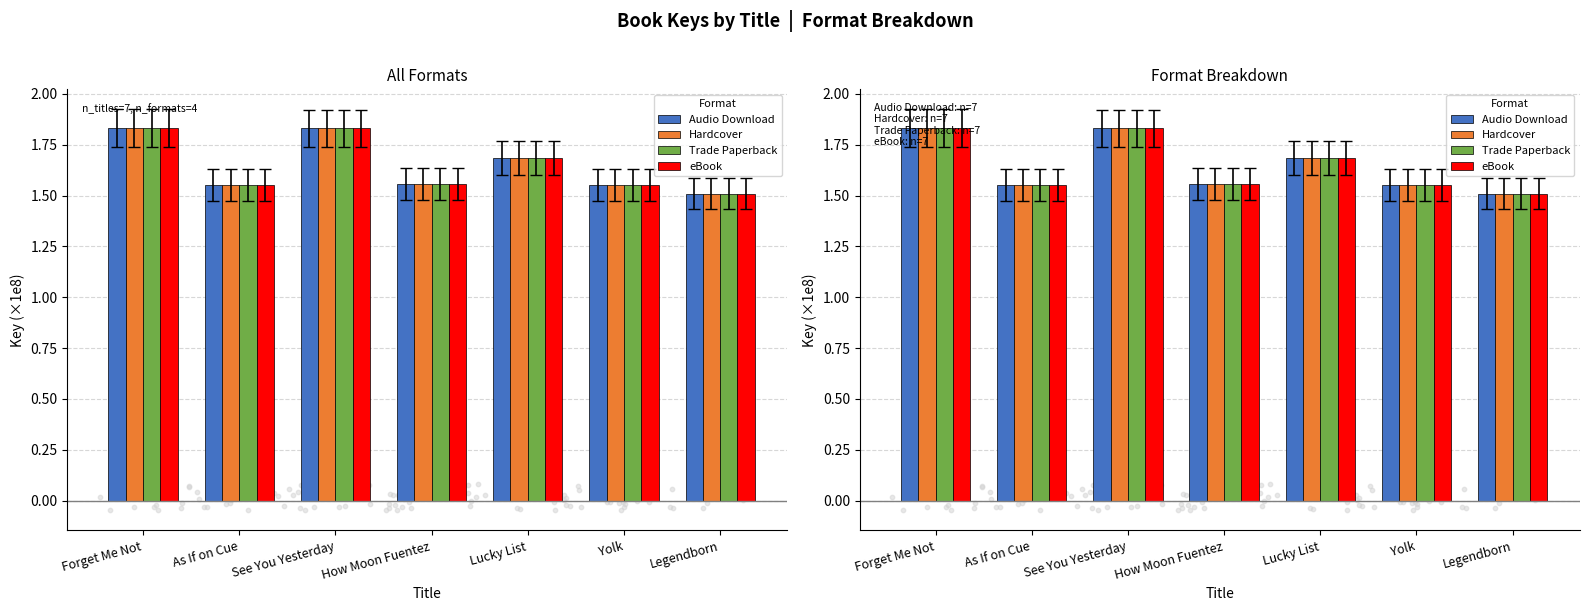

What are all the series names shown in the legend?

Audio Download, Hardcover, Trade Paperback, eBook